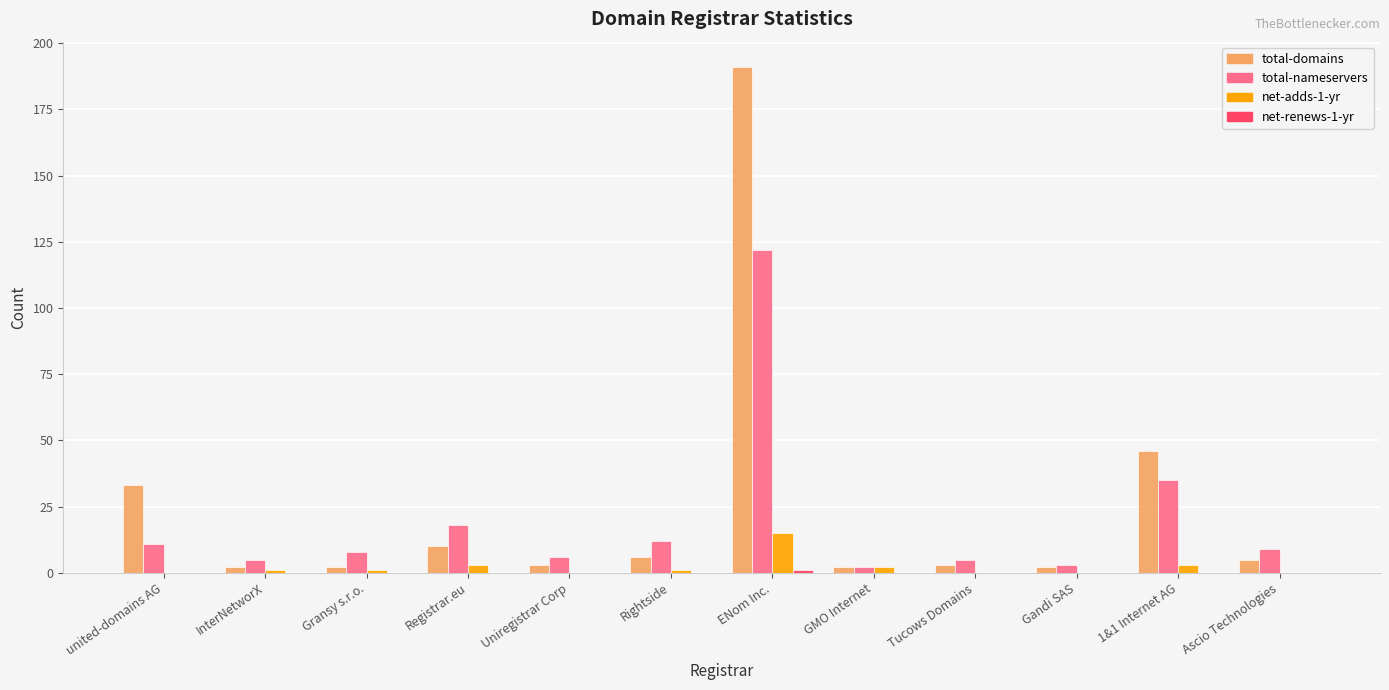

Is it true that total-domains equals 16 at united-domains AG?

False